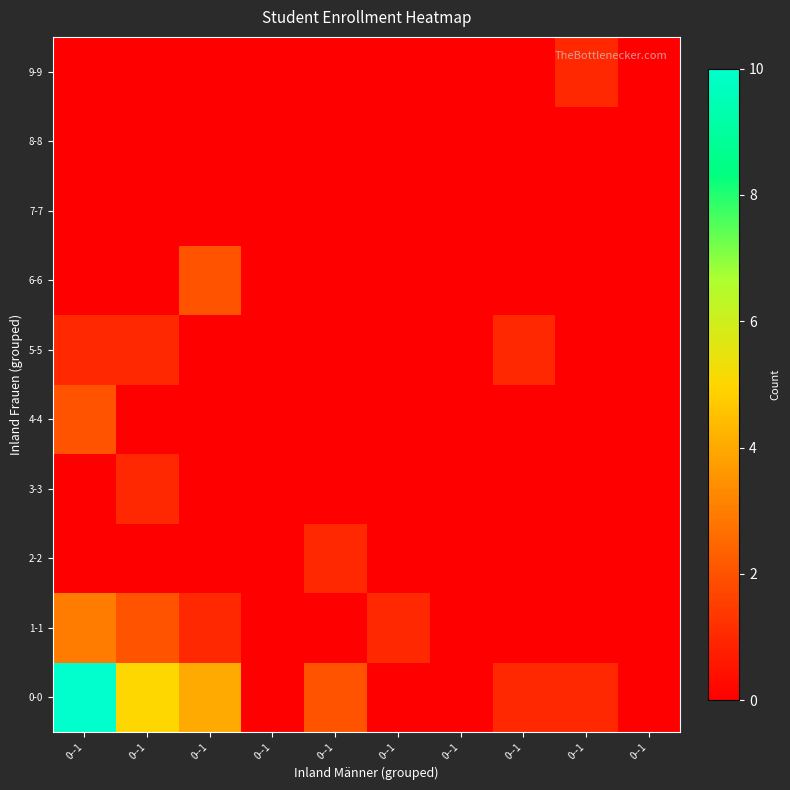

Which series has the largest total across all categories?

0-0